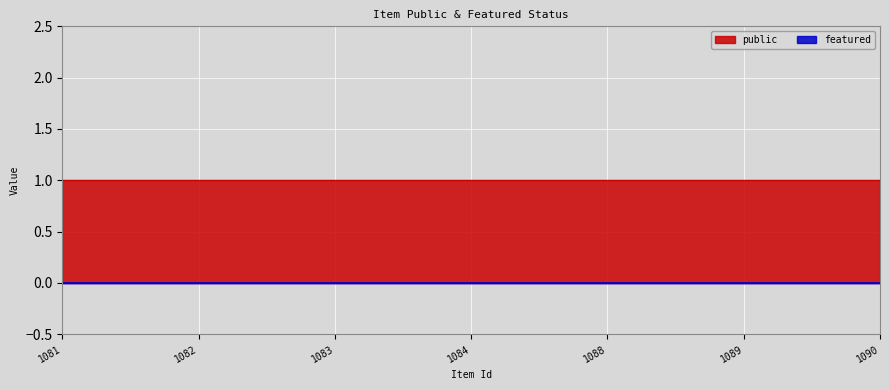

Reading right to left, extract all data points from this chart.

public: 1090=1	1089=1	1088=1	1084=1	1083=1	1082=1	1081=1
featured: 1090=0	1089=0	1088=0	1084=0	1083=0	1082=0	1081=0